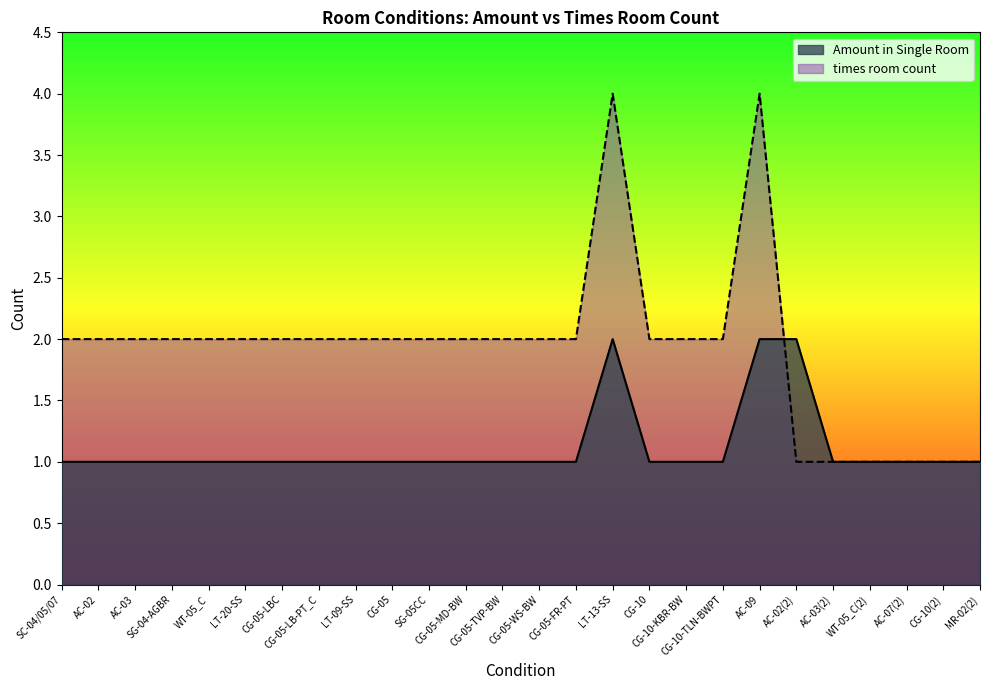

Rank the series by their maximum value, from highest to lowest.

times room count, Amount in Single Room